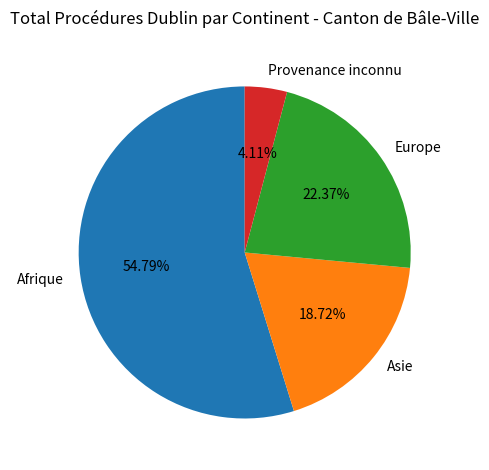

Do Europe and Asie together represent more than half of the pie?

No